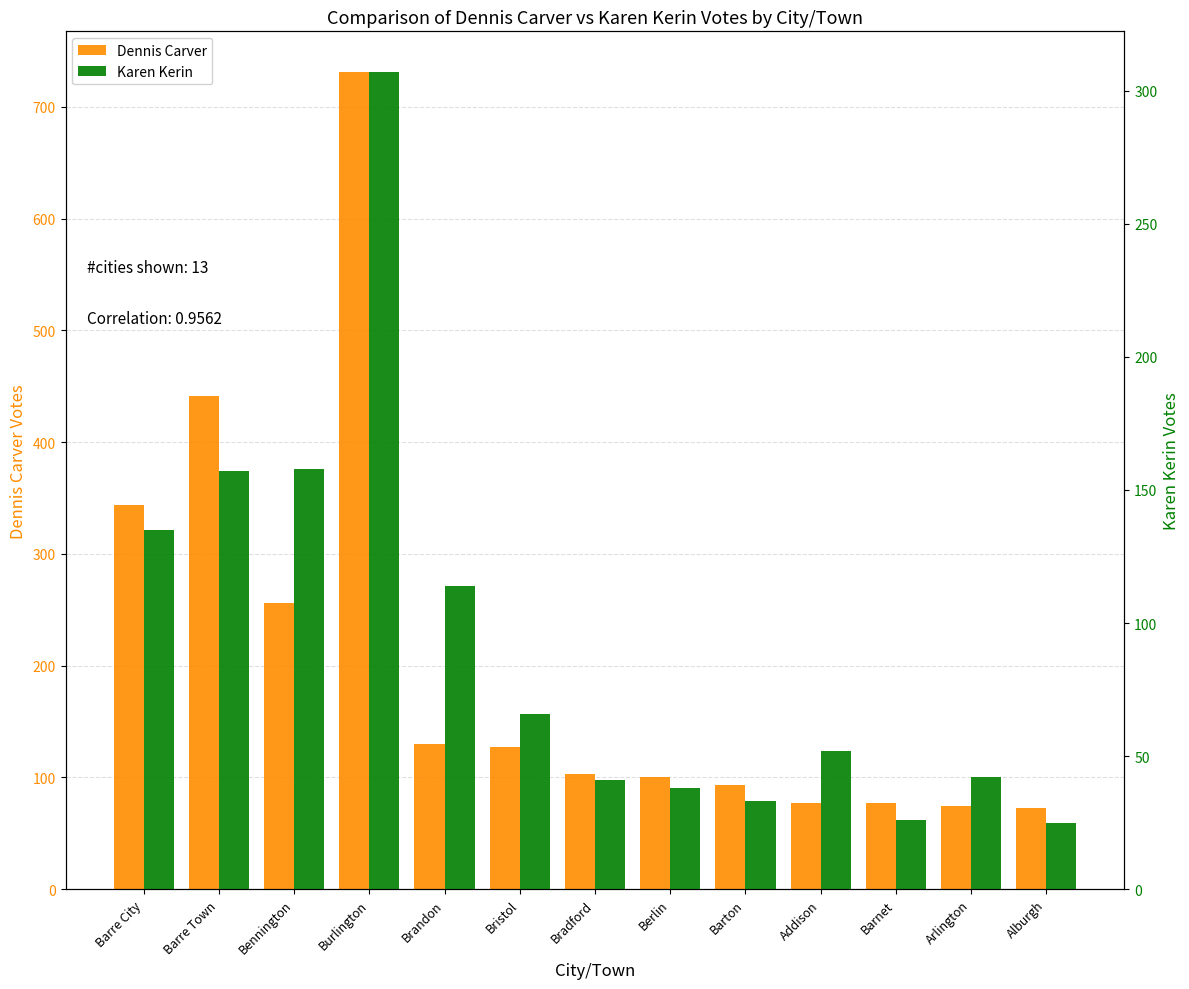

Reading left to right, what are all the values shown in this chart?

Dennis Carver: Barre City=344	Barre Town=441	Bennington=256	Burlington=731	Brandon=130	Bristol=127	Bradford=103	Berlin=100	Barton=93	Addison=77	Barnet=77	Arlington=74	Alburgh=73
Karen Kerin: Barre City=135	Barre Town=157	Bennington=158	Burlington=307	Brandon=114	Bristol=66	Bradford=41	Berlin=38	Barton=33	Addison=52	Barnet=26	Arlington=42	Alburgh=25